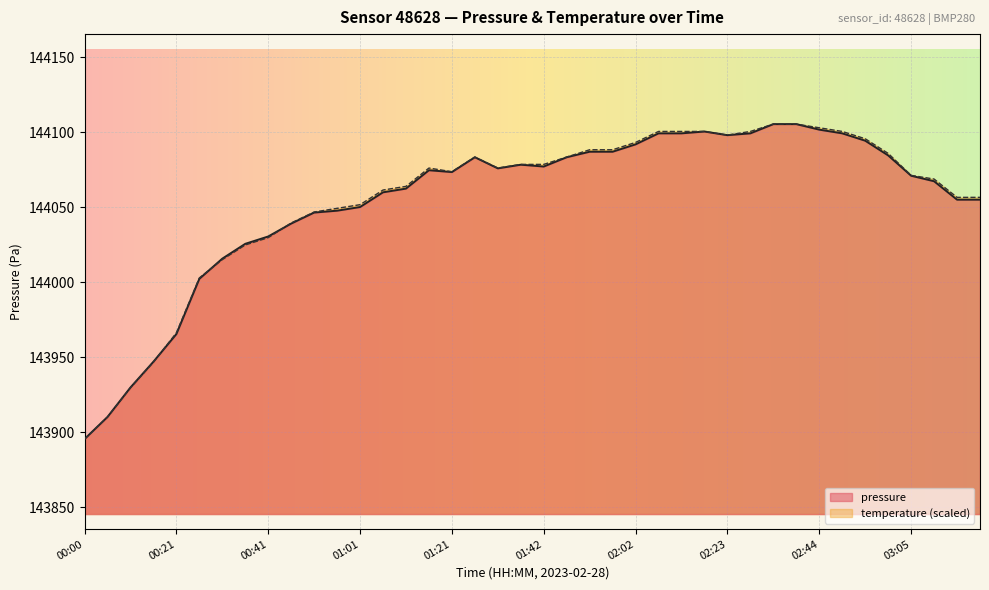

What is the total value across all series at 01:52?

288175.5